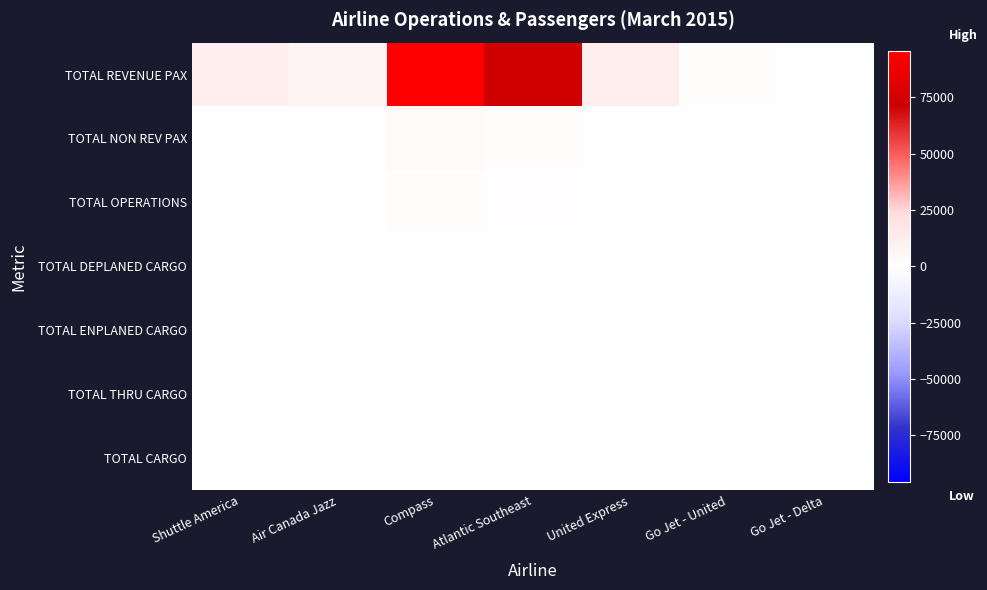

Reading right to left, transcribe all the data shown in this chart.

TOTAL REVENUE PAX: Go Jet - Delta=118	Go Jet - United=2178	United Express=11651	Atlantic Southeast=73553	Compass=95573	Air Canada Jazz=7318	Shuttle America=10793
TOTAL NON REV PAX: Go Jet - Delta=4	Go Jet - United=72	United Express=412	Atlantic Southeast=2148	Compass=3188	Air Canada Jazz=135	Shuttle America=0
TOTAL OPERATIONS: Go Jet - Delta=2	Go Jet - United=36	United Express=292	Atlantic Southeast=1287	Compass=1596	Air Canada Jazz=180	Shuttle America=182
TOTAL DEPLANED CARGO: Go Jet - Delta=0	Go Jet - United=0	United Express=0	Atlantic Southeast=0	Compass=0	Air Canada Jazz=0	Shuttle America=0
TOTAL ENPLANED CARGO: Go Jet - Delta=0	Go Jet - United=0	United Express=0	Atlantic Southeast=0	Compass=0	Air Canada Jazz=0	Shuttle America=0
TOTAL THRU CARGO: Go Jet - Delta=0	Go Jet - United=0	United Express=0	Atlantic Southeast=0	Compass=0	Air Canada Jazz=0	Shuttle America=0
TOTAL CARGO: Go Jet - Delta=0	Go Jet - United=0	United Express=0	Atlantic Southeast=0	Compass=0	Air Canada Jazz=0	Shuttle America=0